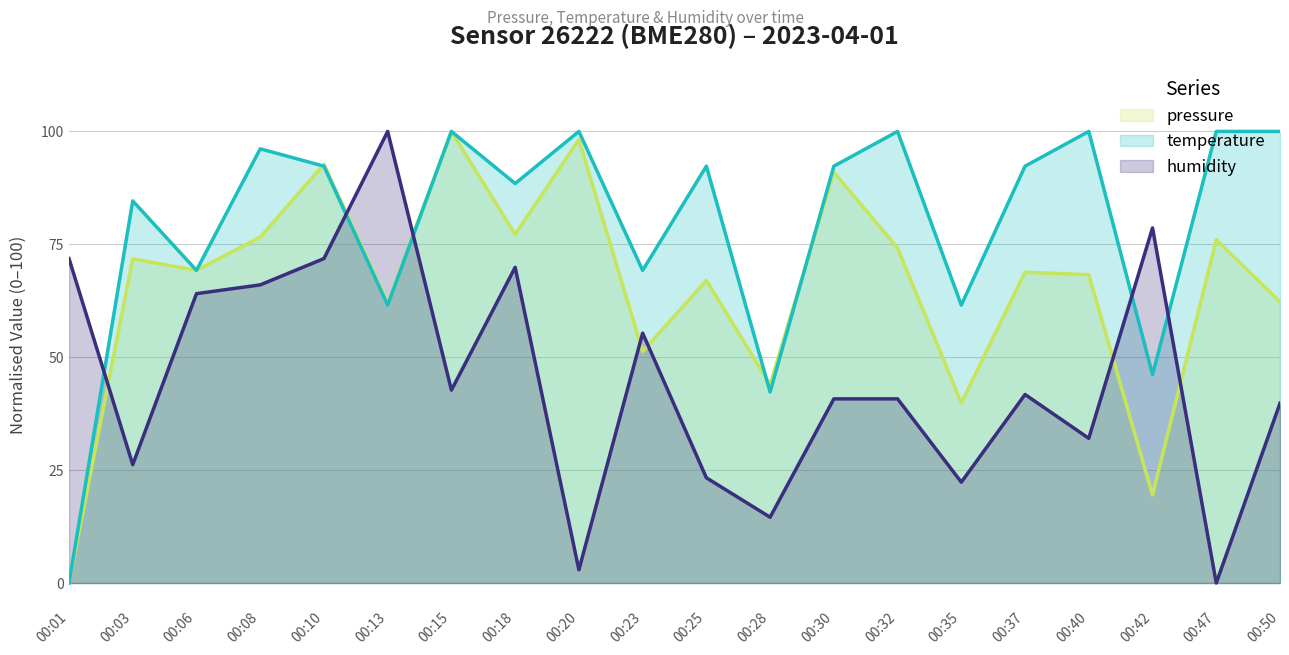

Where is the first local minimum for humidity?

00:03